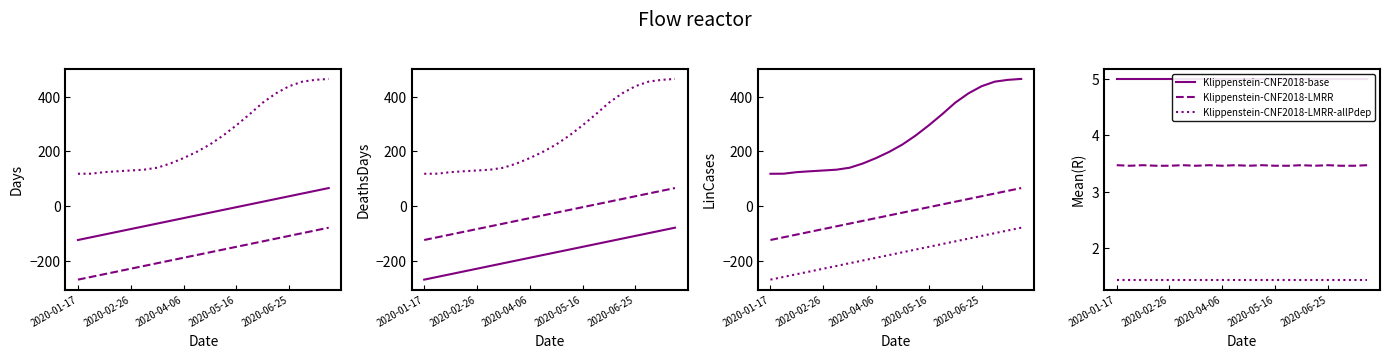

At which label does Klippenstein-CNF2018-base reach its peak?

2020-01-17